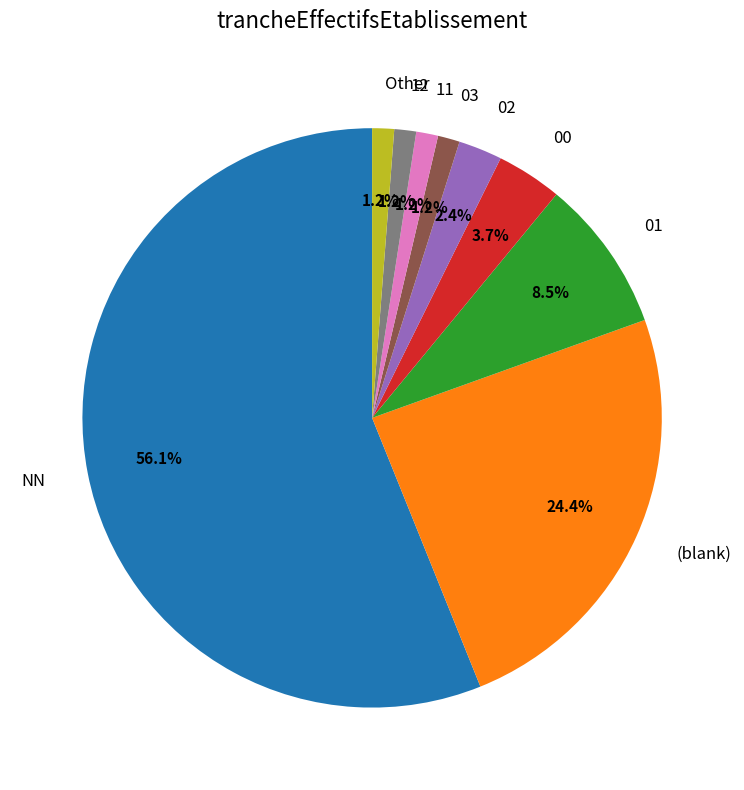

How much of the chart is everything except (blank)?

75.6%